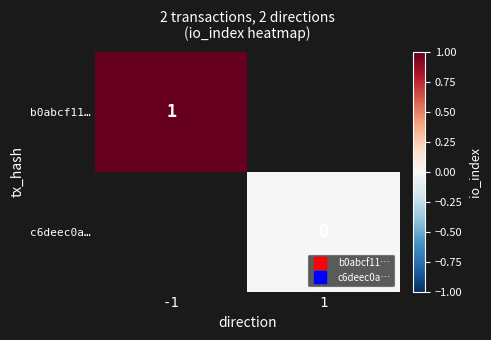

Is the value of c6deec0a… at -1 greater than the value of b0abcf11… at -1?

No